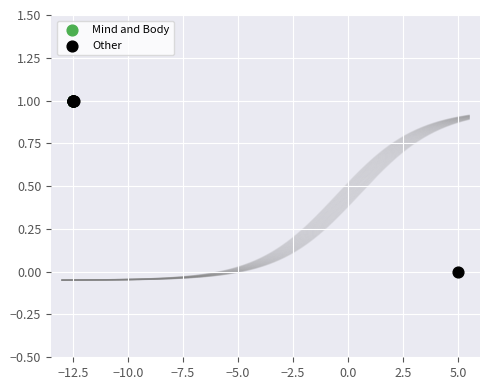

Which series contains the lowest Y value?

Other